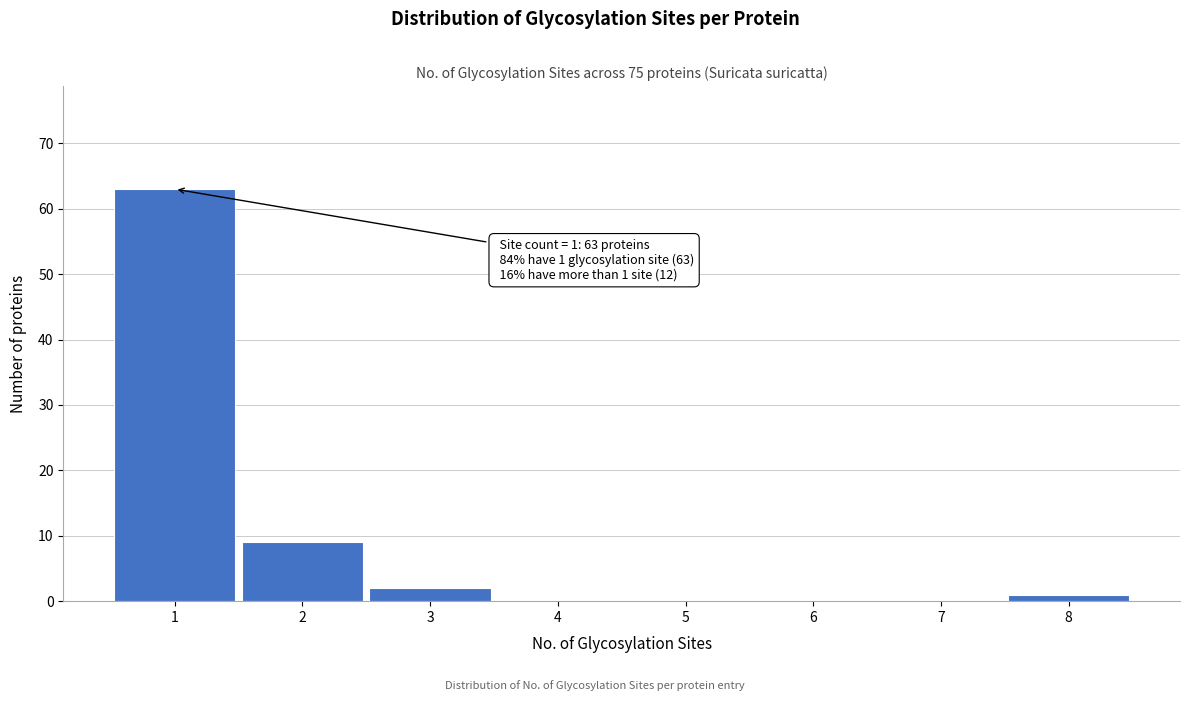

What is the change in value from 1 to 4?

-63